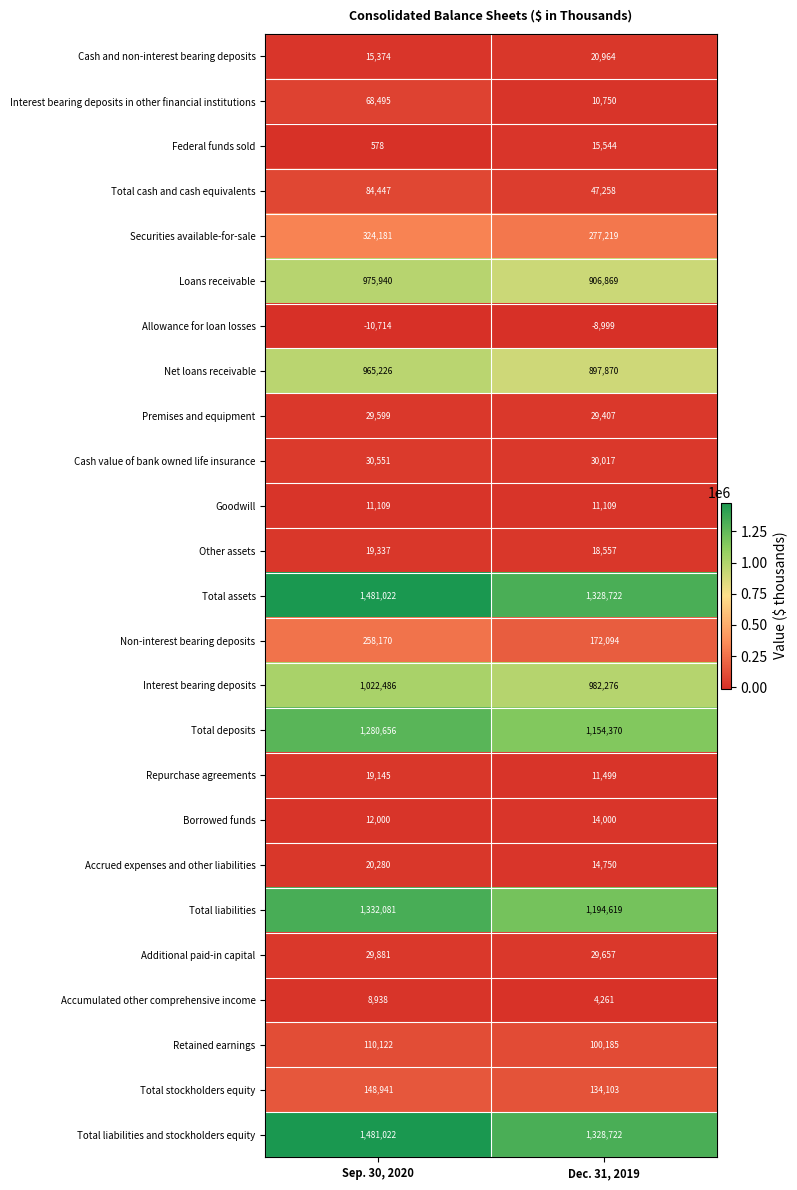

What is the difference between the highest and lowest values at Dec. 31, 2019?

1337721